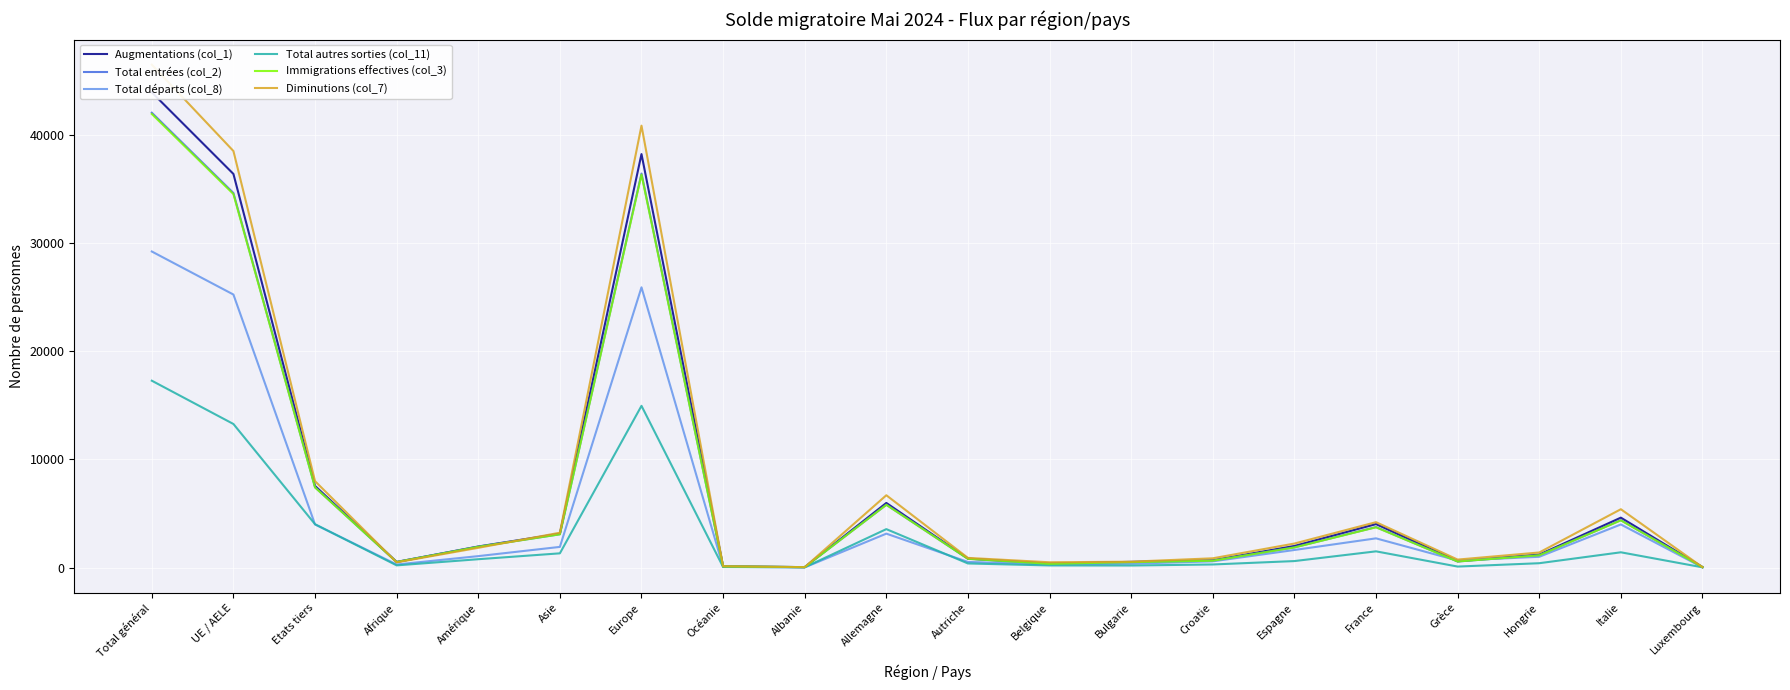

How many interior local valleys does the Total entrées (col_2) series have?

4